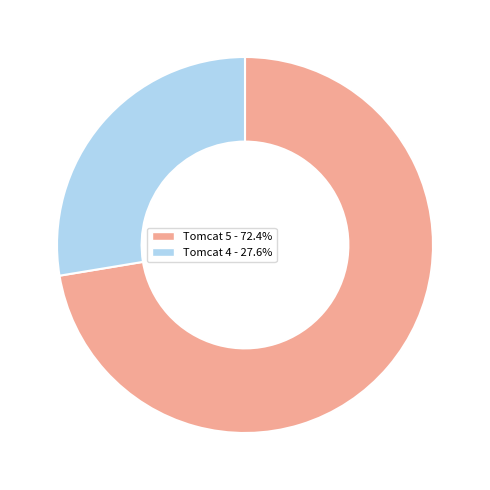

Is Tomcat 4 the majority of the pie?

No